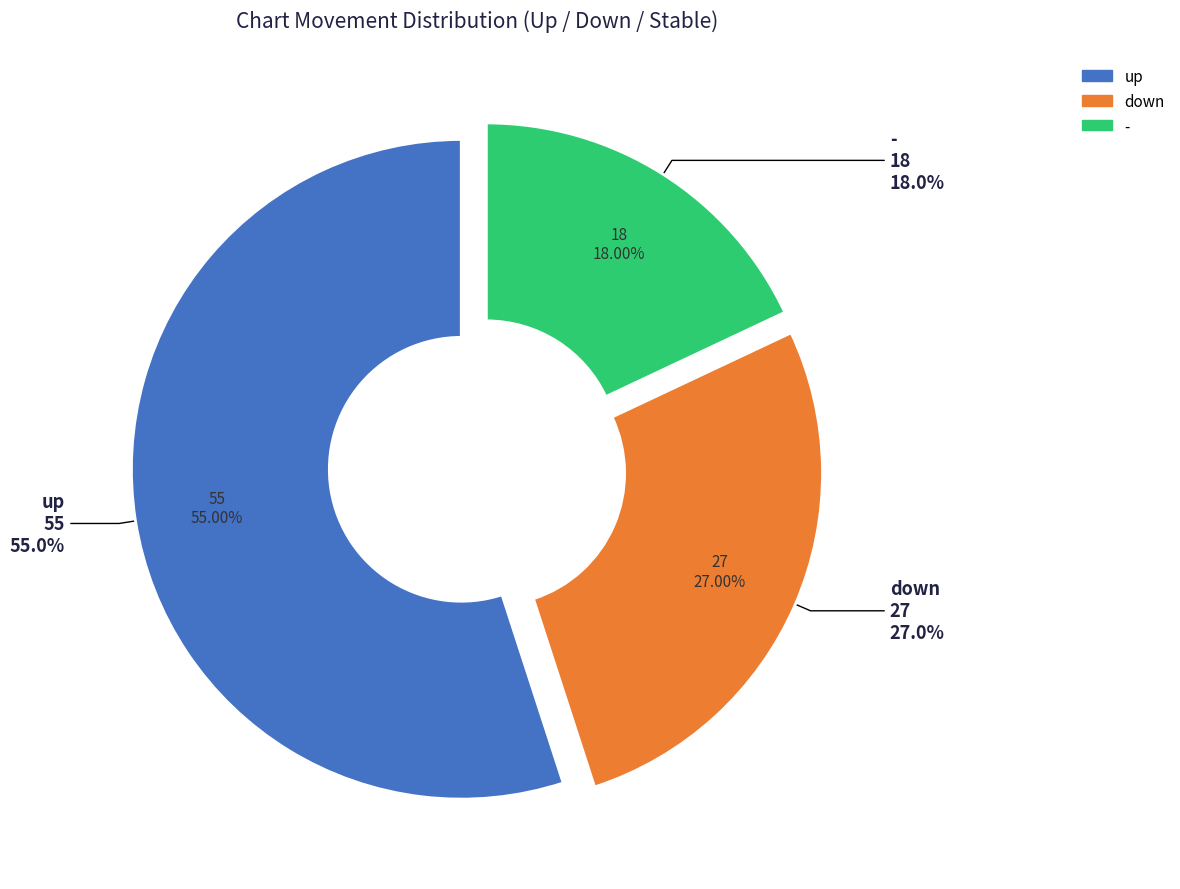

What is the total percentage of down and -?

45.0%